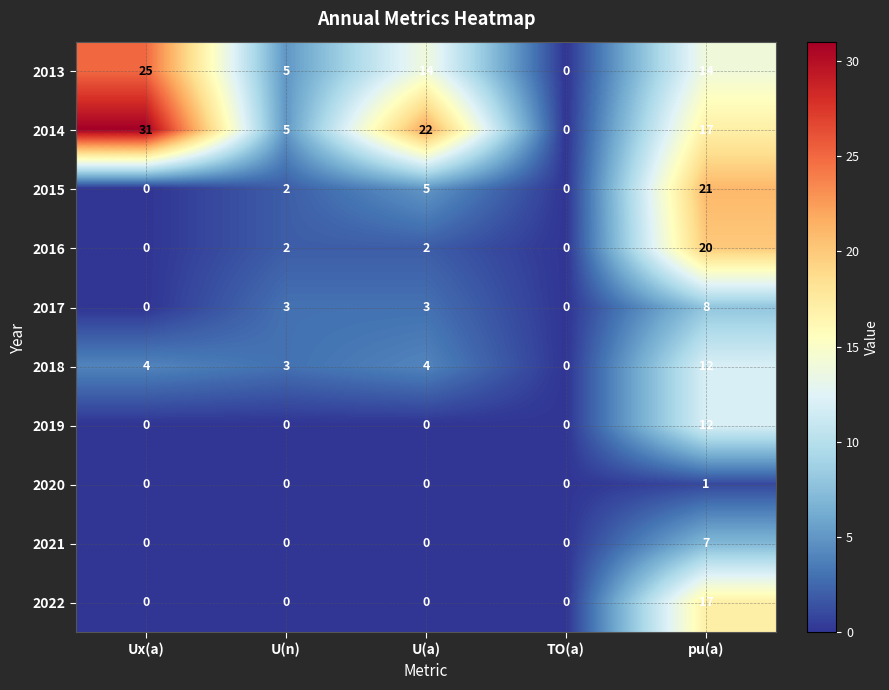

At which category is the sum across all series the highest?

pu(a)